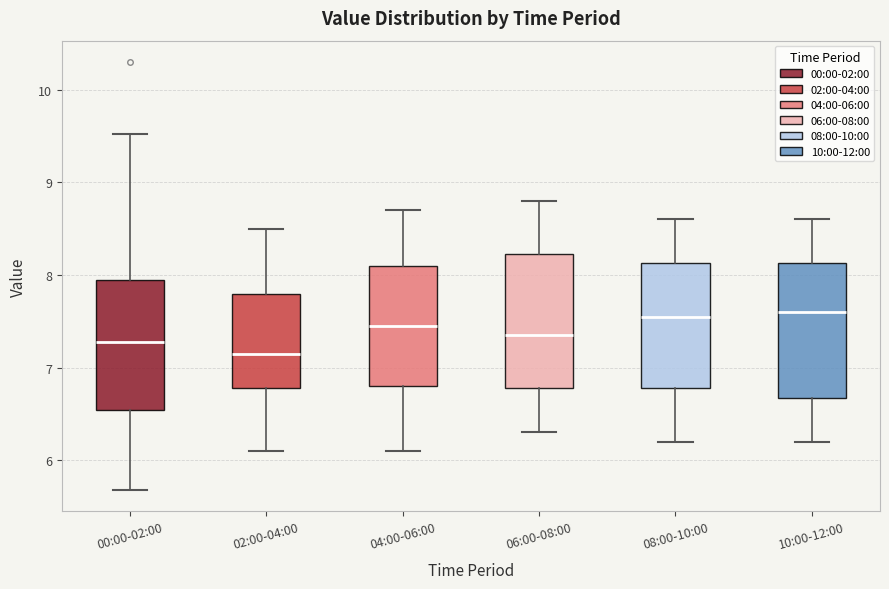

Which box's median line is the lowest?

02:00-04:00